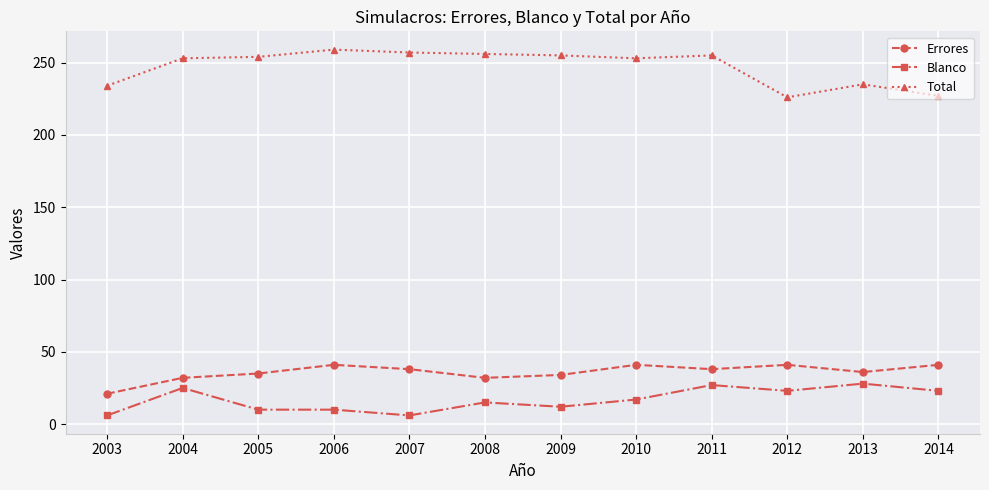

True or false: Errores and Blanco cross at least once.

False